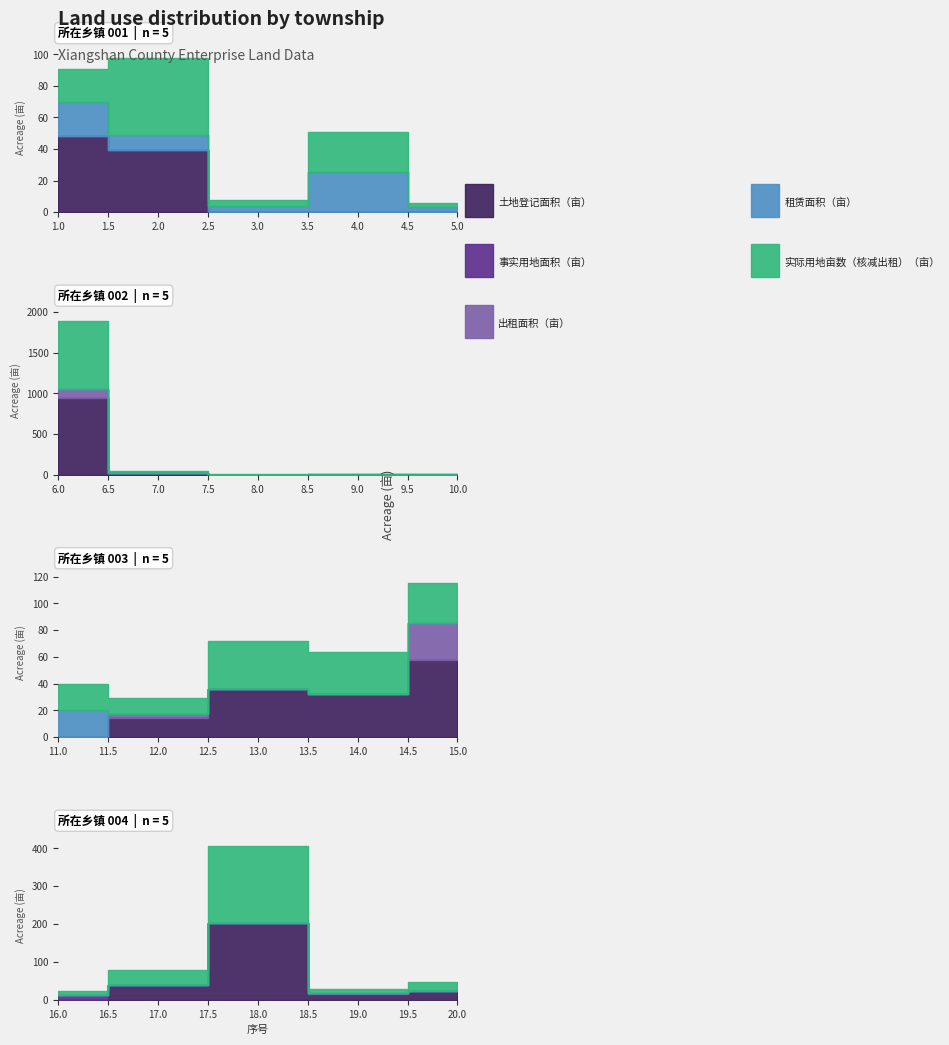

True or false: 实际用地亩数（核减出租）（亩） and 事实用地面积（亩） cross at least once.

False